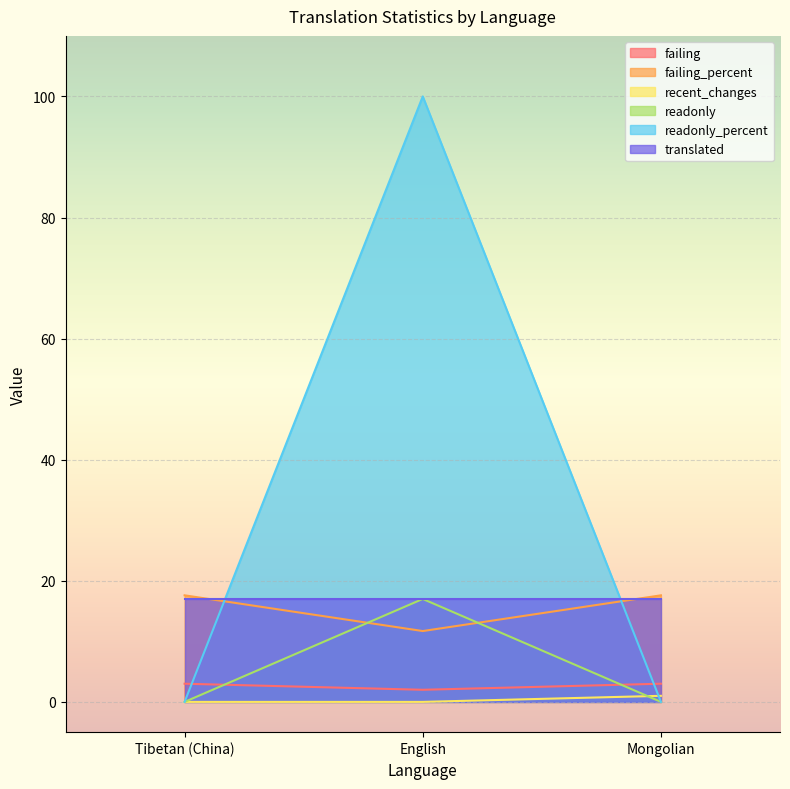

The value of readonly_percent at Tibetan (China) is 62.8. True or false?

False